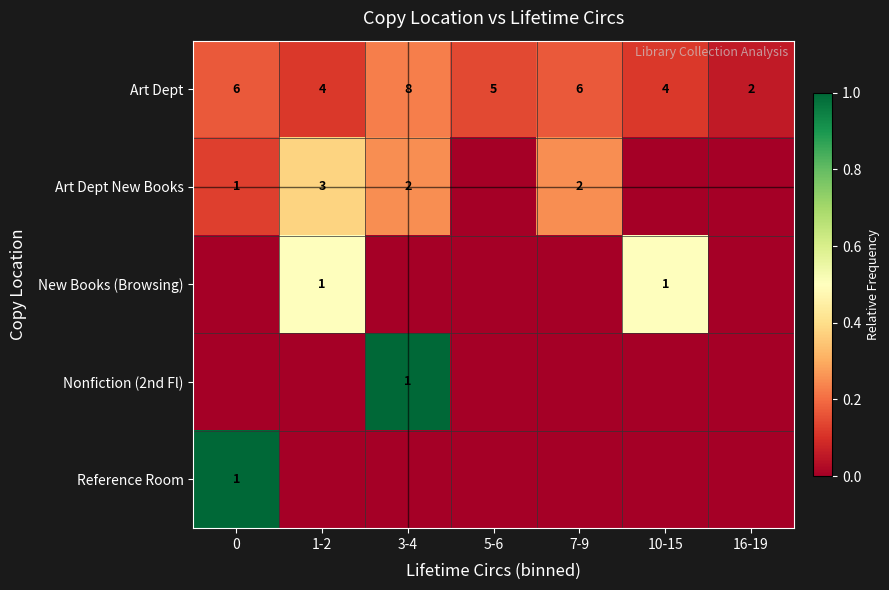

The Art Dept series shows 7 at 10-15. True or false?

False